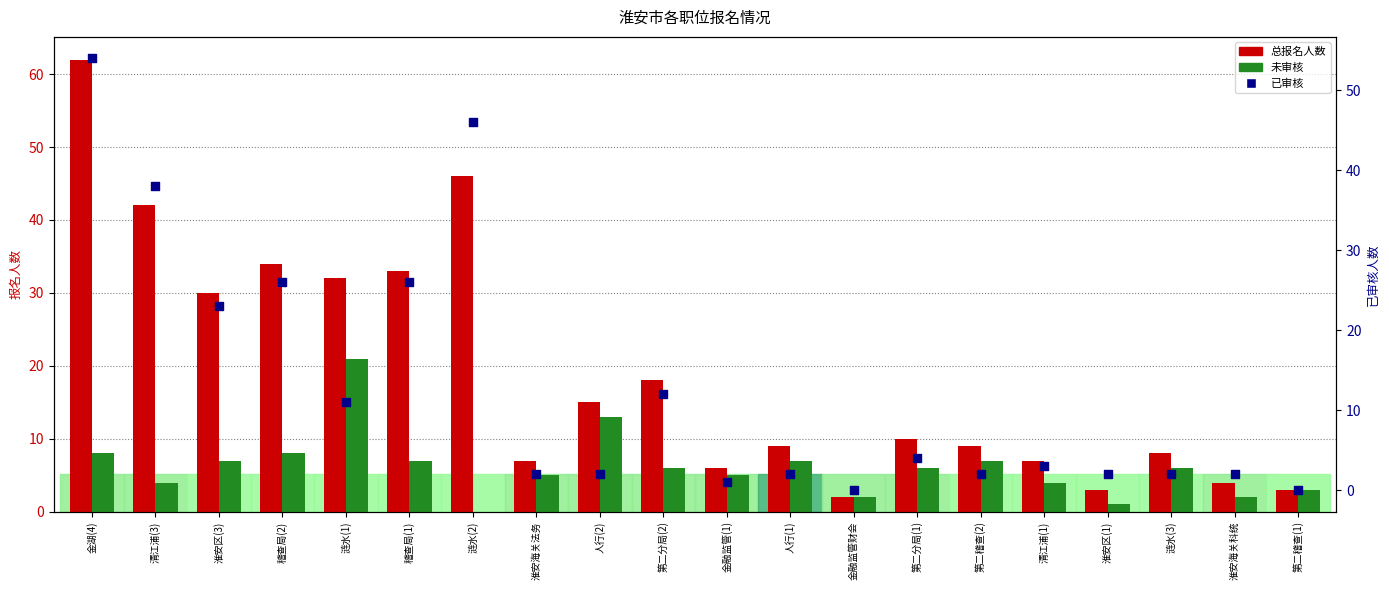

At which category is the sum across all series the highest?

金湖(4)